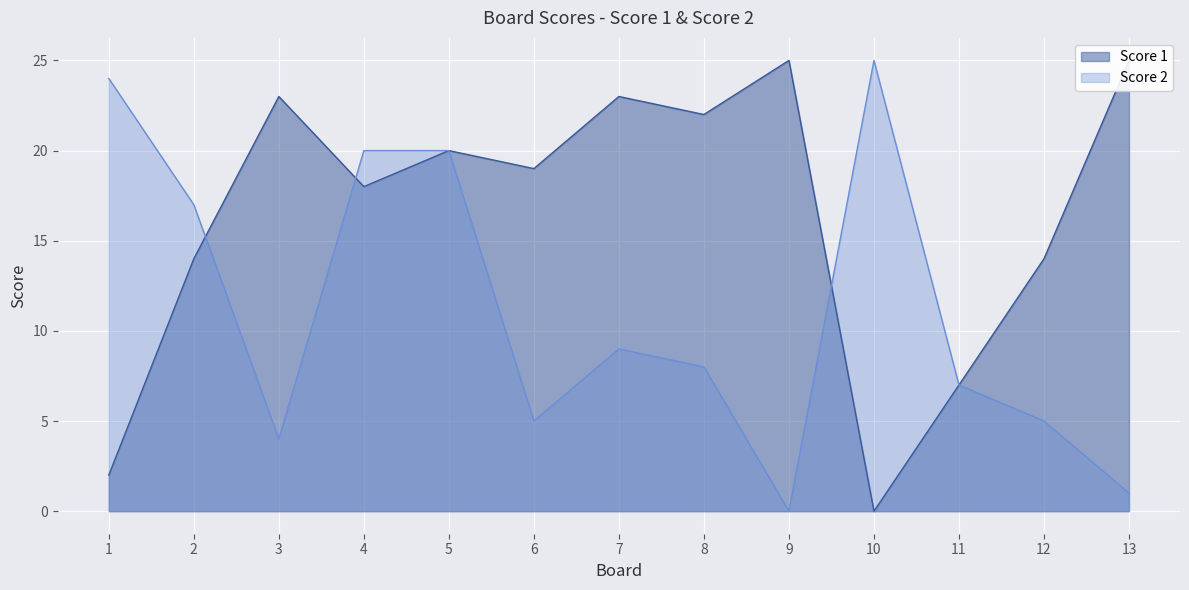

Between which two adjacent categories do Score 2 and Score 1 first intersect?

2 and 3